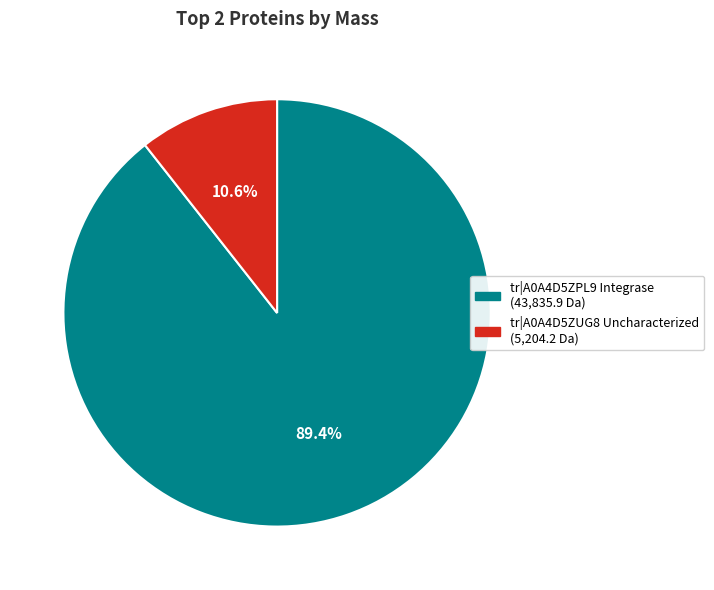

Rank the categories by value from lowest to highest.

tr|A0A4D5ZUG8 Uncharacterized, tr|A0A4D5ZPL9 Integrase